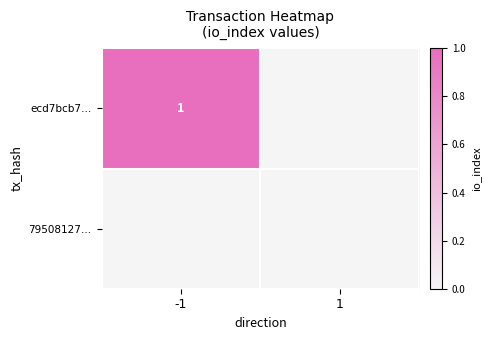

True or false: ecd7bcb7… has a value of 1 at -1.

True